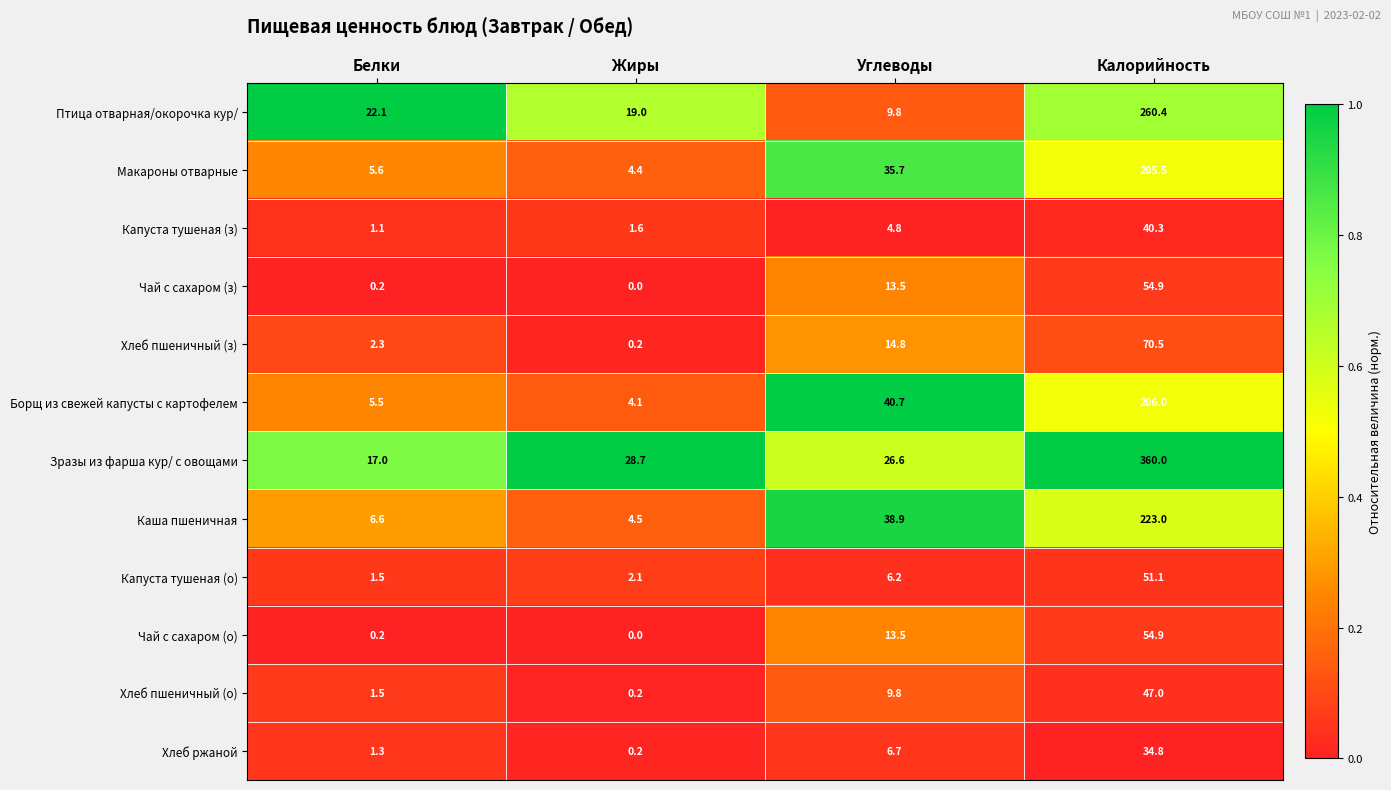

Rank the categories by Хлеб пшеничный (з) value from lowest to highest.

Жиры, Белки, Углеводы, Калорийность